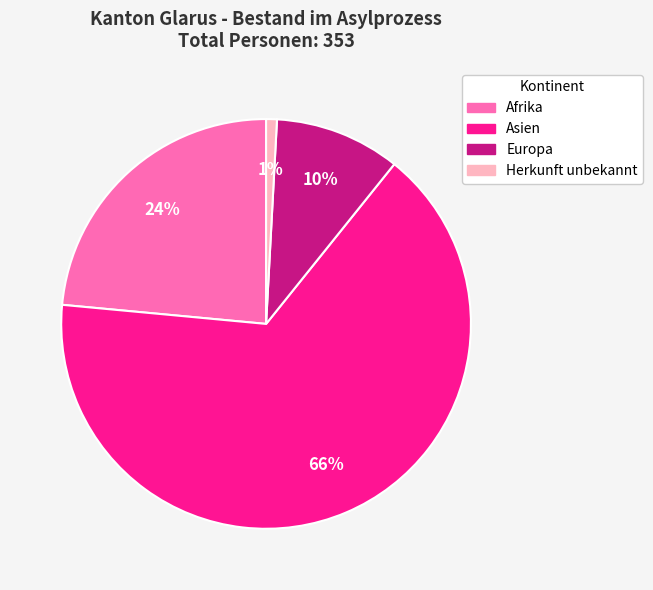

Rank the categories by value from lowest to highest.

Herkunft unbekannt, Europa, Afrika, Asien